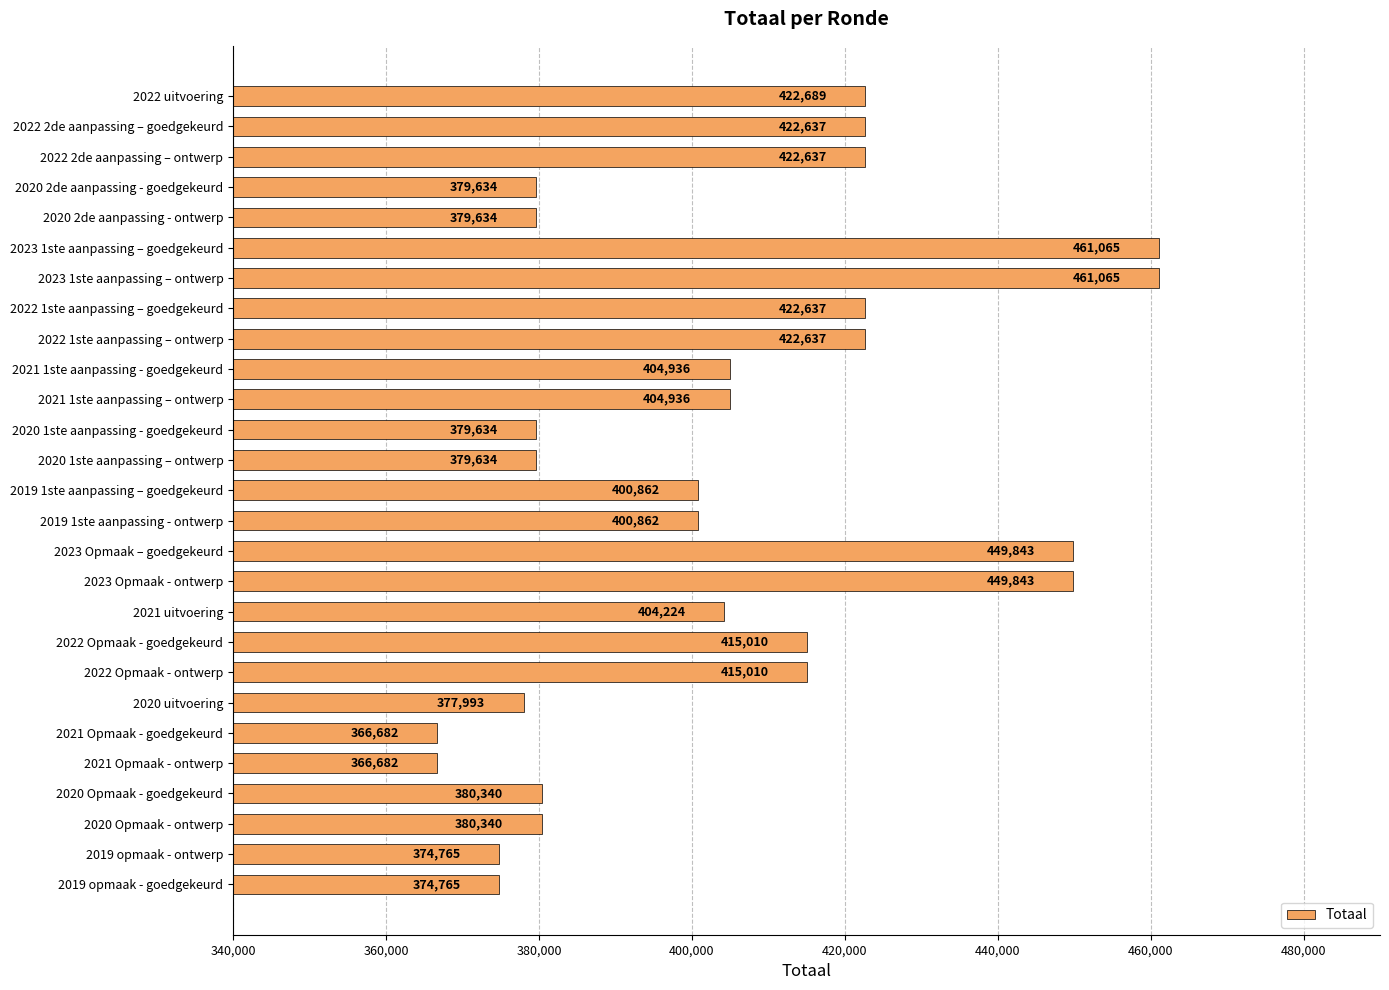

What is the sum of all values?

10920996